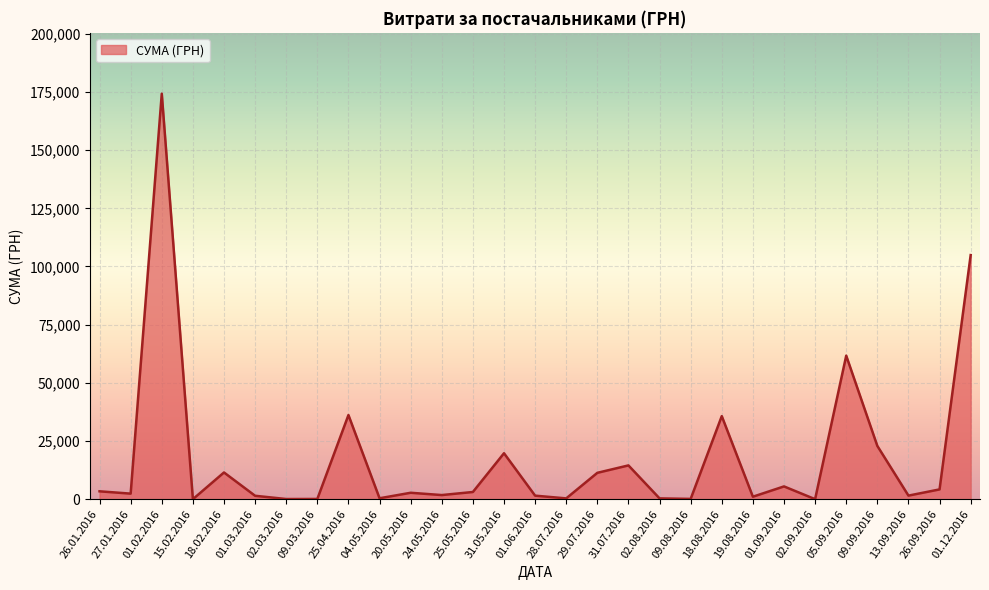

Which category has the highest value across all series?

01.02.2016